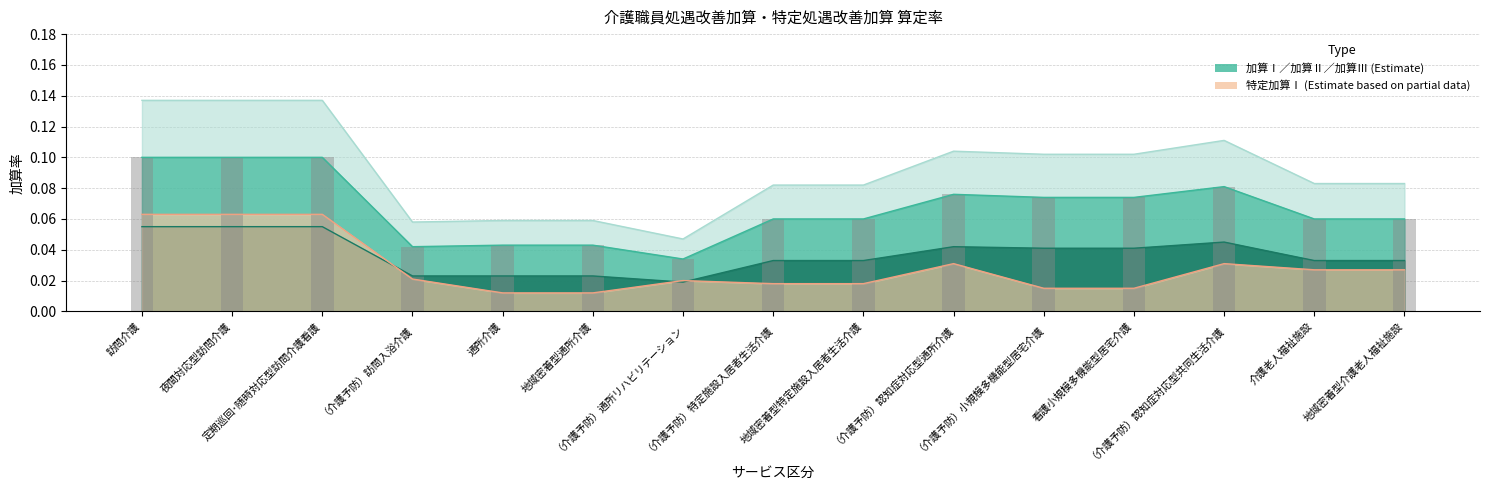

How many bars are there in each group?

4